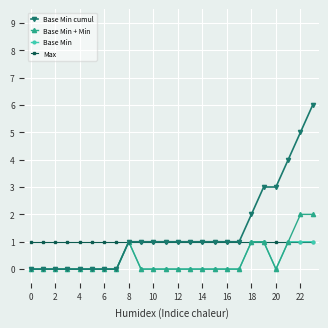

Which series has the widest spread of values?

Base Min cumul